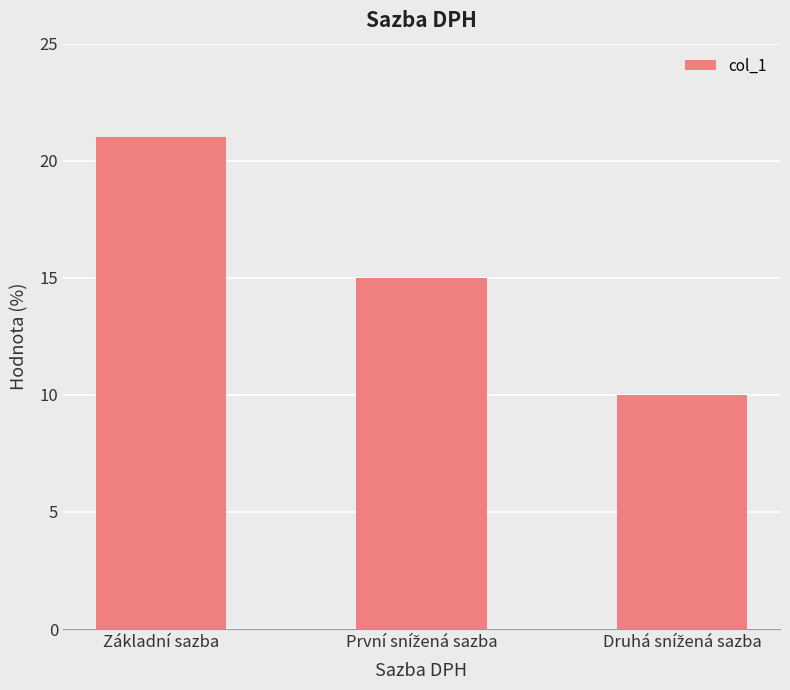

What is the label of the 3rd bar from the right?

Základní sazba